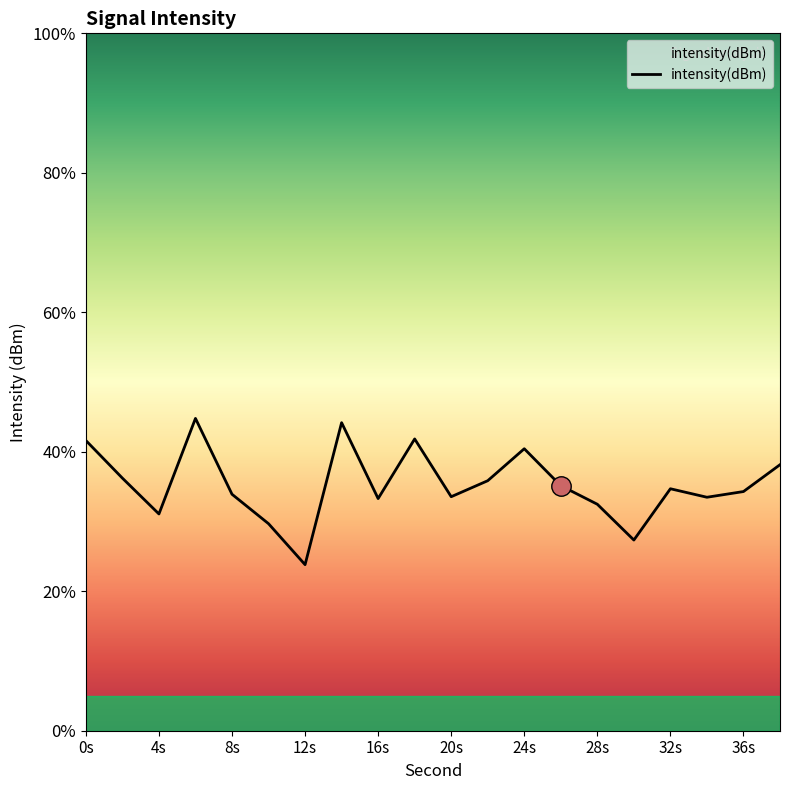

At which label is the value closest to -133?

26